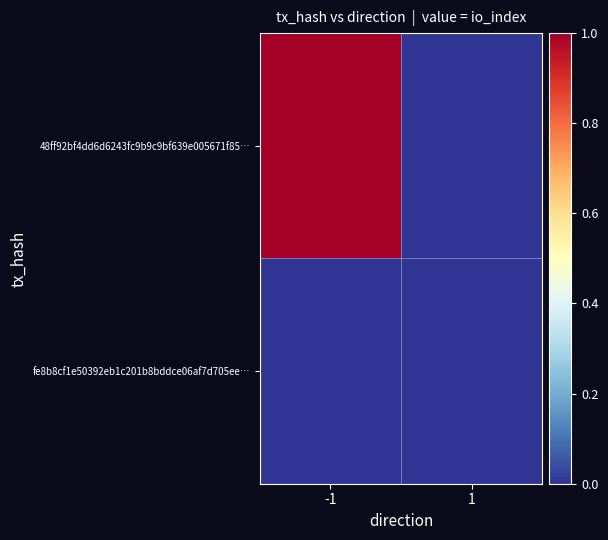

What is the difference between the highest and lowest values at -1?

1